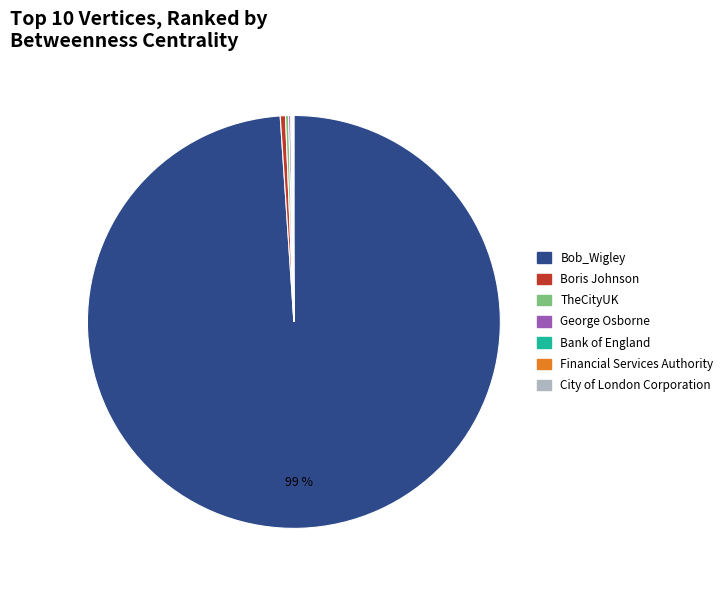

To the nearest percent, what is the average slice percentage?

14%